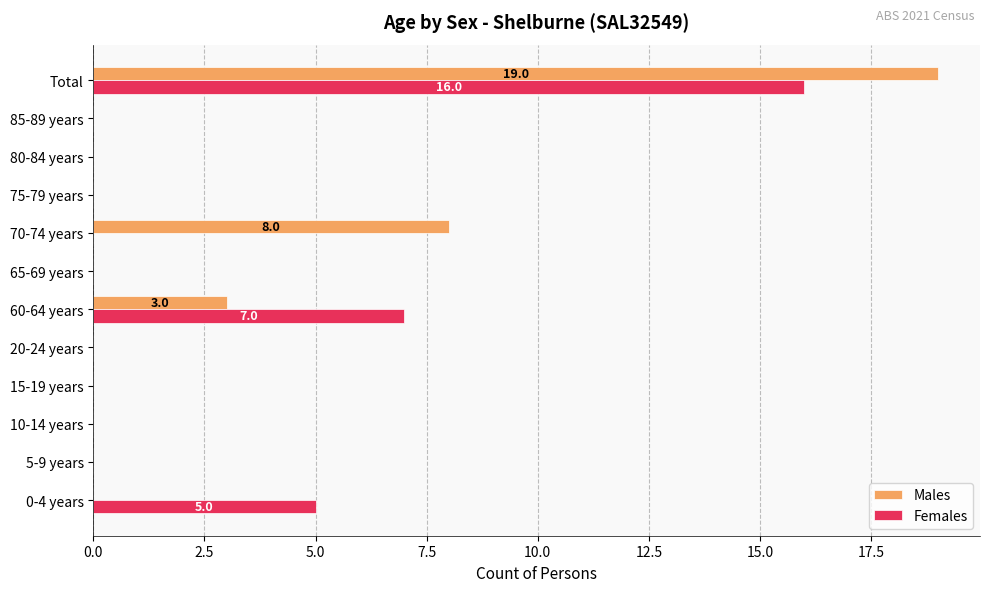

At which category is the sum across all series the highest?

Total